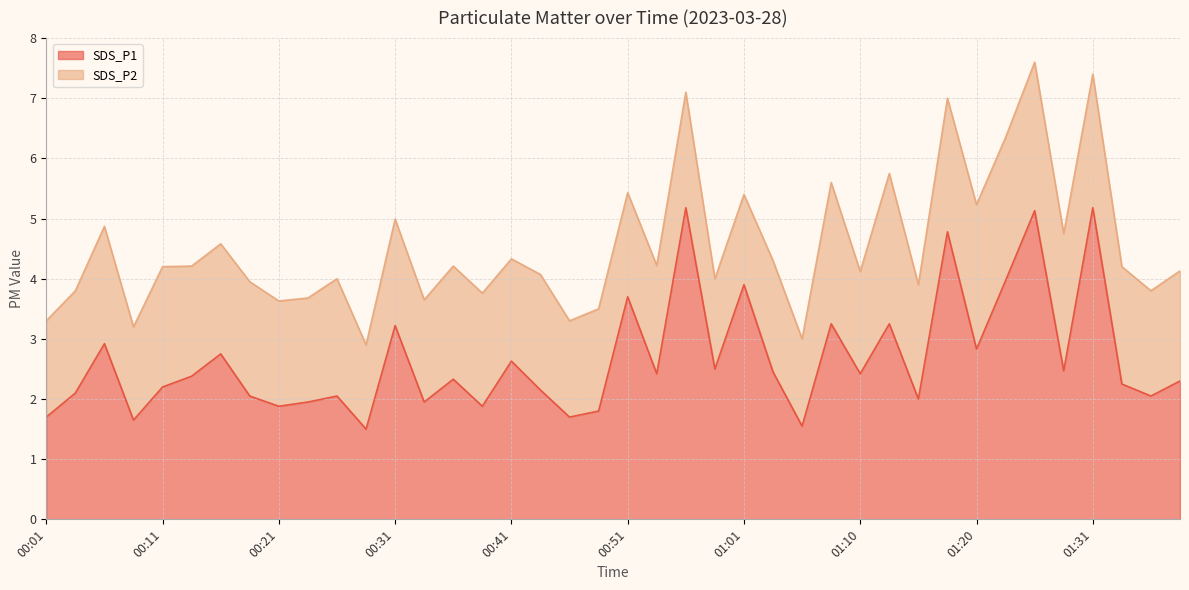

What is the average value?

2.7